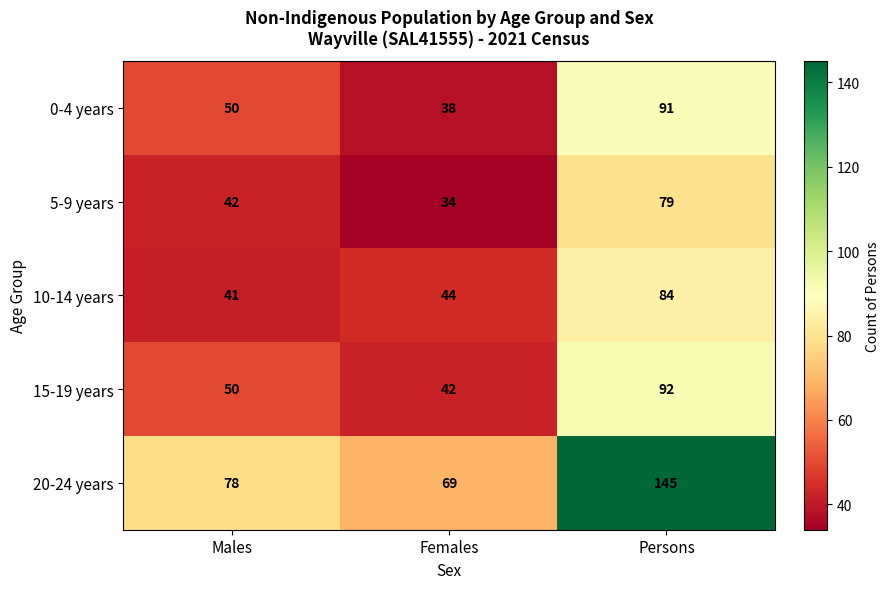

List the labels in order of 5-9 years value, largest first.

Persons, Males, Females